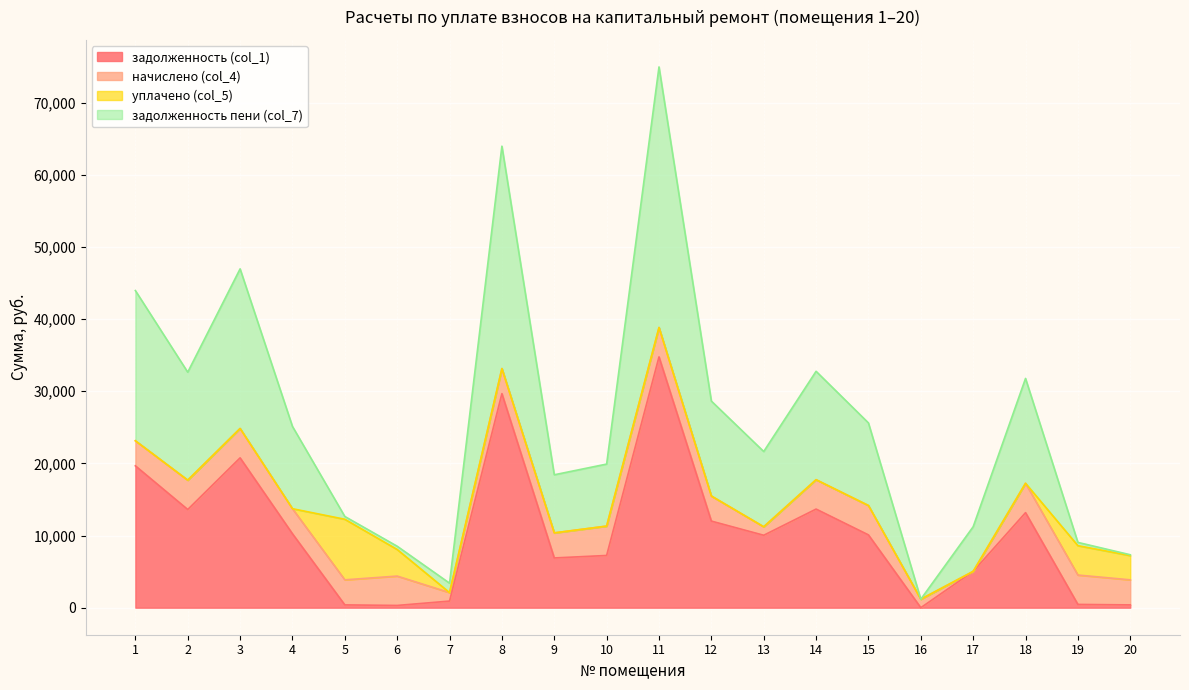

The value of задолженность (col_1) at 4 is 16301.1. True or false?

False